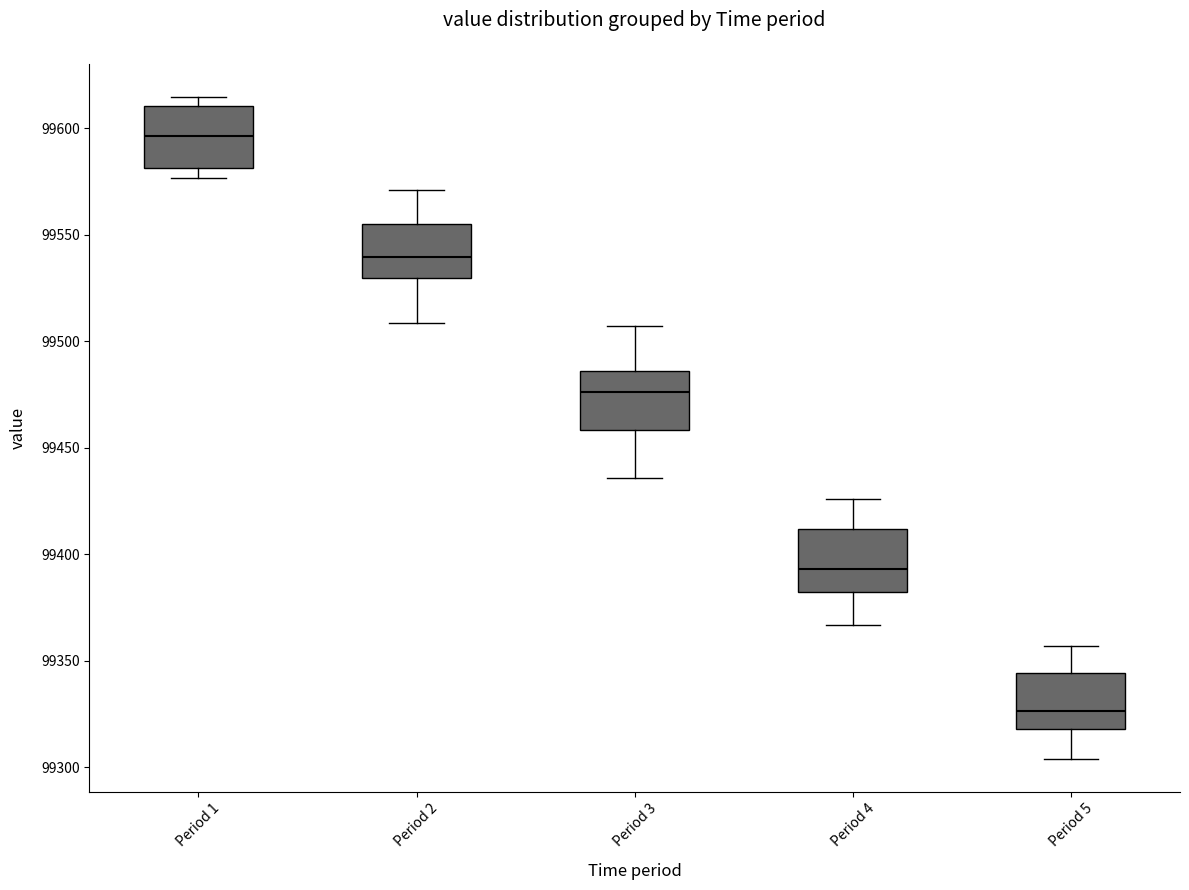

Where is the lower edge of the box for Period 4 on the y-axis? The values are not printed on the chart, so give them approximately, as read against the axis.

99380